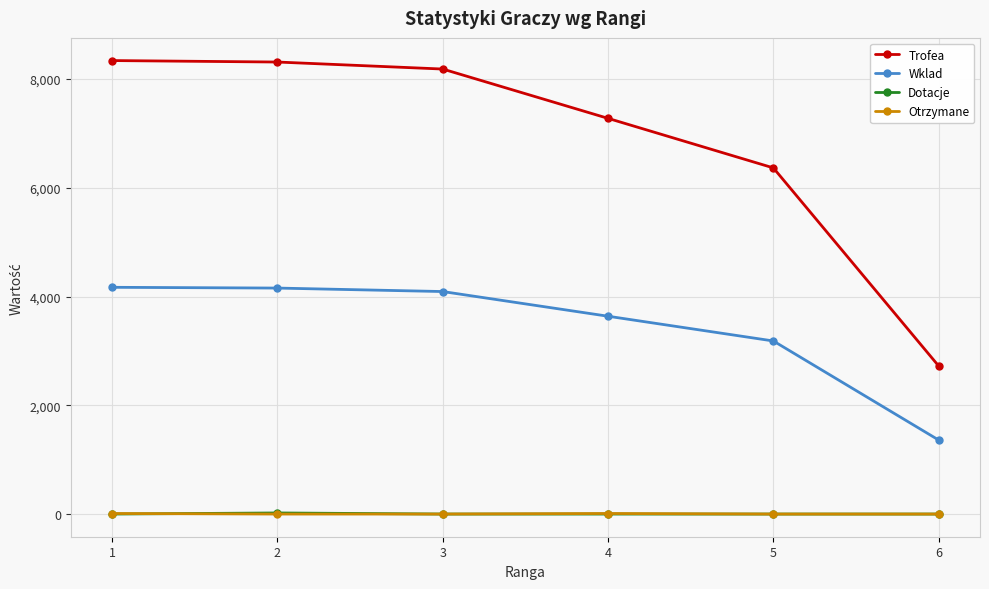

Which series has the largest range (max minus min)?

Trofea